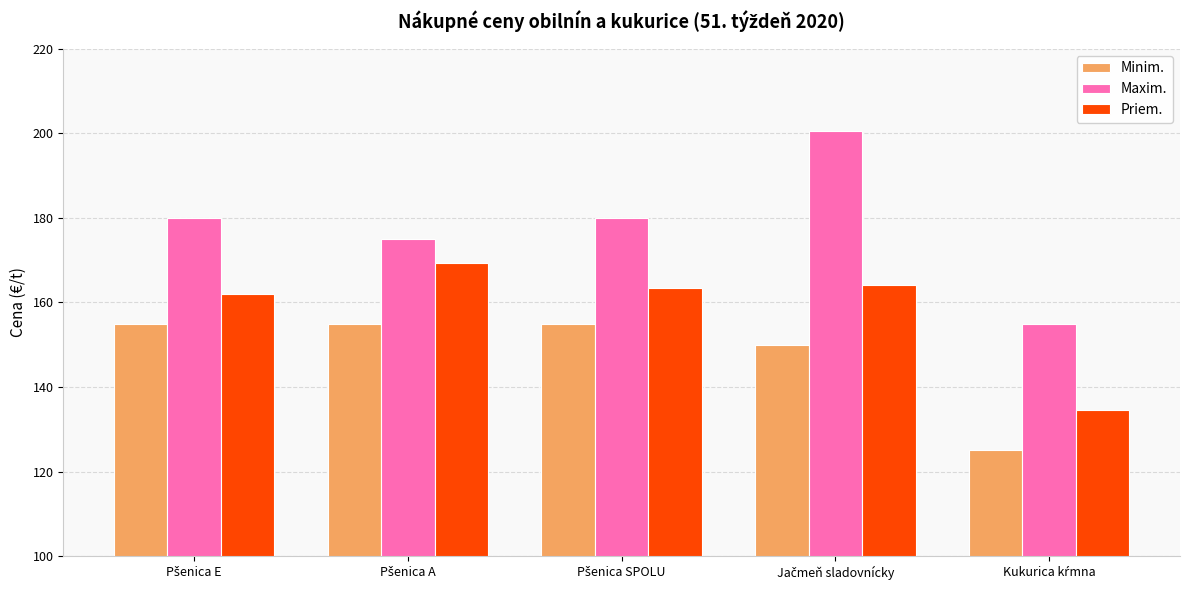

What is the highest value of the Minim. series?

155.0